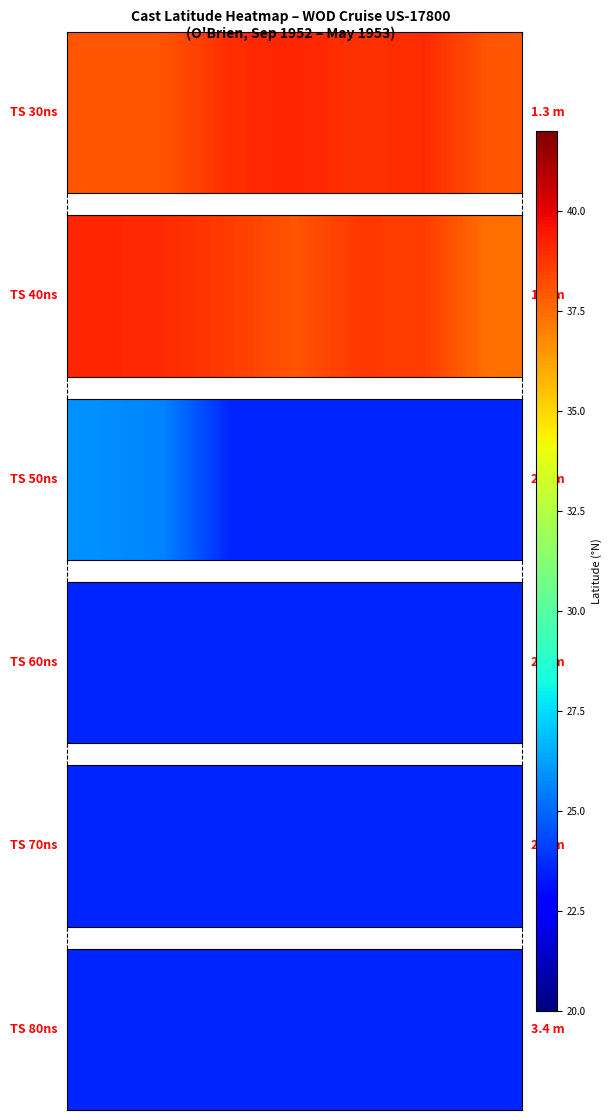

At how many categories does at least one series exceed 32?

7